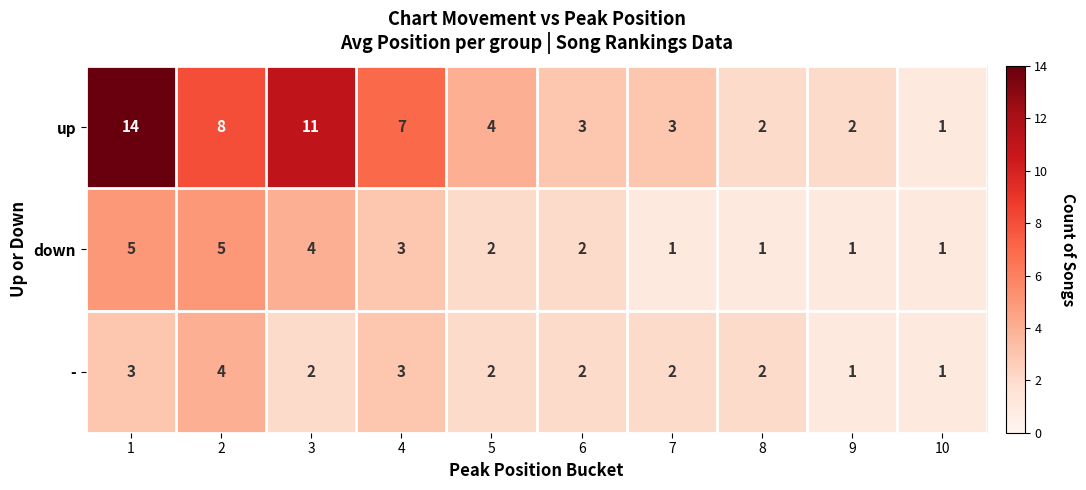

At how many categories does at least one series exceed 12?

1